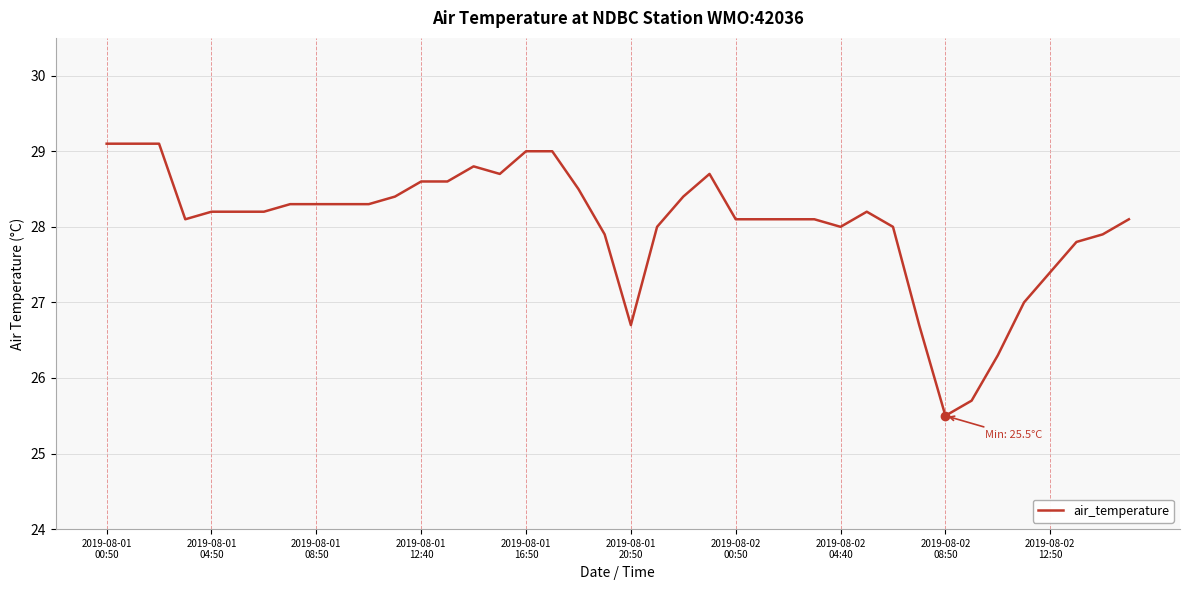

How many lines are shown in the chart?

1